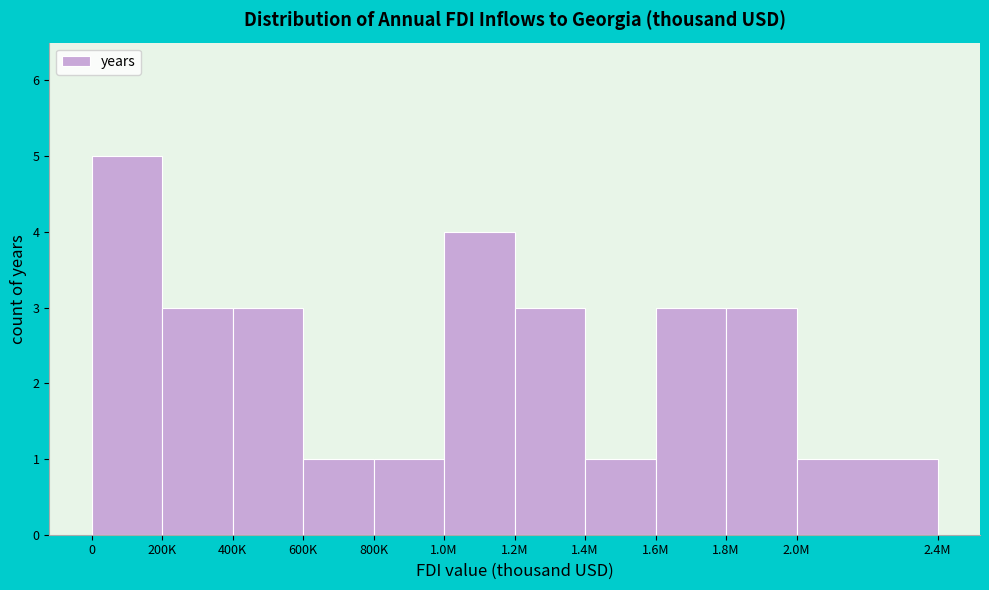

Reading right to left, what are all the values shown in this chart?

2.0M=1	1.8M=3	1.6M=3	1.4M=1	1.2M=3	1.0M=4	800K=1	600K=1	400K=3	200K=3	0=5